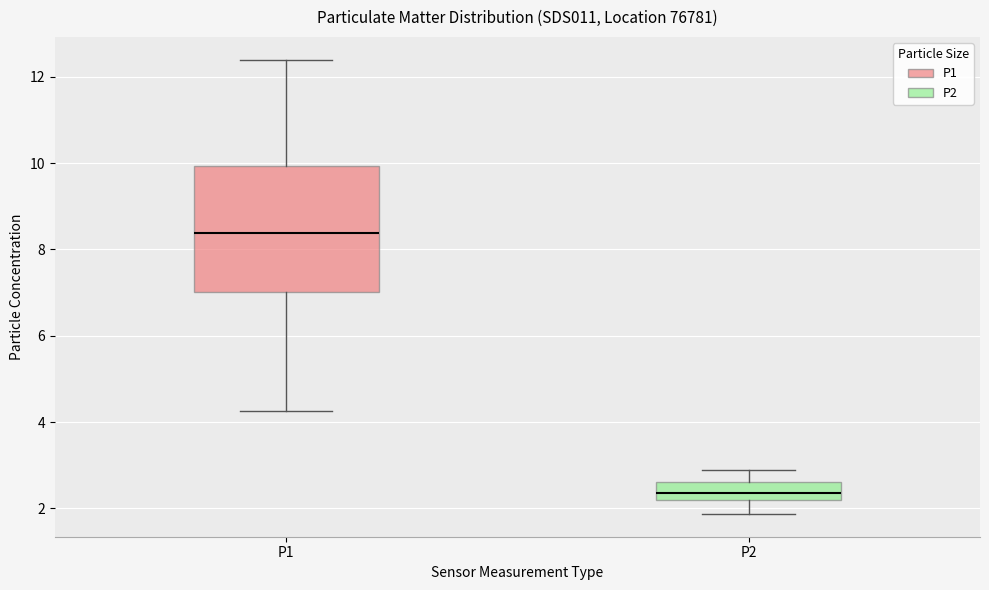

Which box's median line is the lowest?

P2